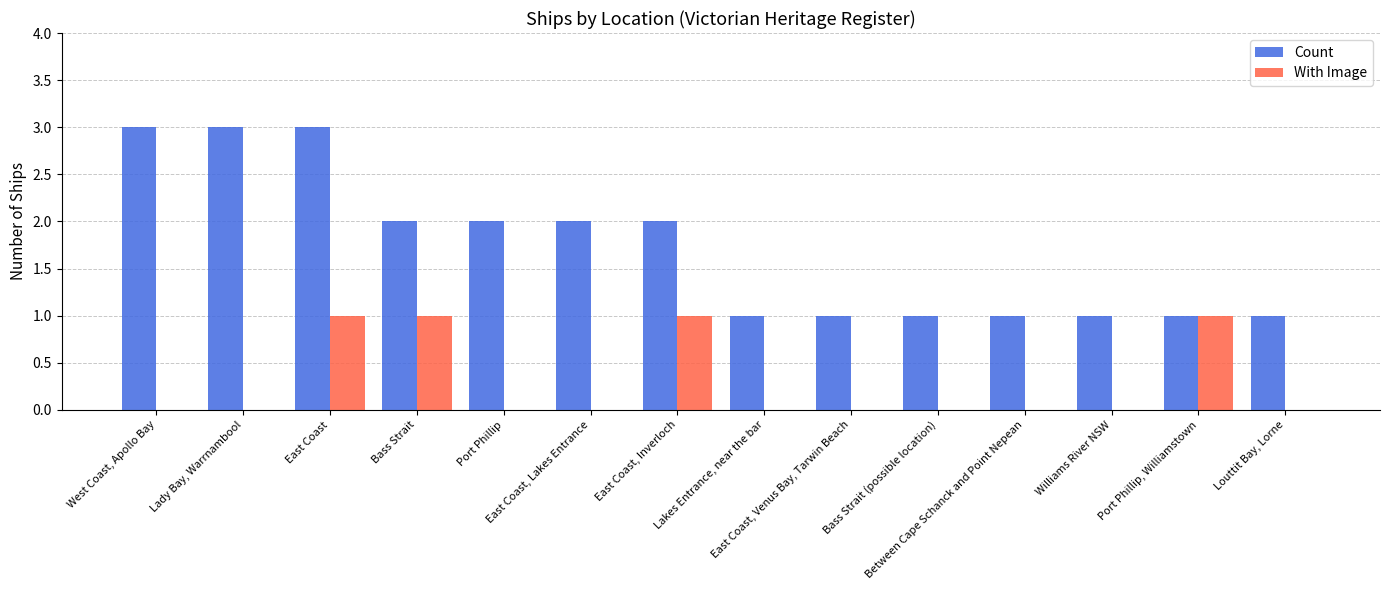

Reading left to right, extract all data points from this chart.

Count: West Coast, Apollo Bay=3	Lady Bay, Warrnambool=3	East Coast=3	Bass Strait=2	Port Phillip=2	East Coast, Lakes Entrance=2	East Coast, Inverloch=2	Lakes Entrance, near the bar=1	East Coast, Venus Bay, Tarwin Beach=1	Bass Strait (possible location)=1	Between Cape Schanck and Point Nepean=1	Williams River NSW=1	Port Phillip, Williamstown=1	Louttit Bay, Lorne=1
With Image: West Coast, Apollo Bay=0	Lady Bay, Warrnambool=0	East Coast=1	Bass Strait=1	Port Phillip=0	East Coast, Lakes Entrance=0	East Coast, Inverloch=1	Lakes Entrance, near the bar=0	East Coast, Venus Bay, Tarwin Beach=0	Bass Strait (possible location)=0	Between Cape Schanck and Point Nepean=0	Williams River NSW=0	Port Phillip, Williamstown=1	Louttit Bay, Lorne=0